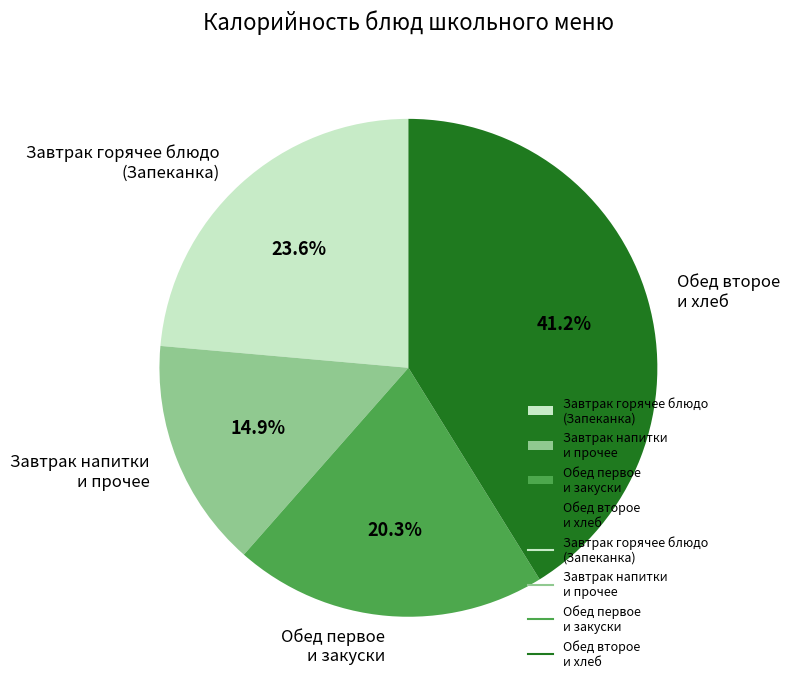

What is the ratio of the value at Обед первое и закуски to the value at Завтрак горячее блюдо (Запеканка)?

0.9